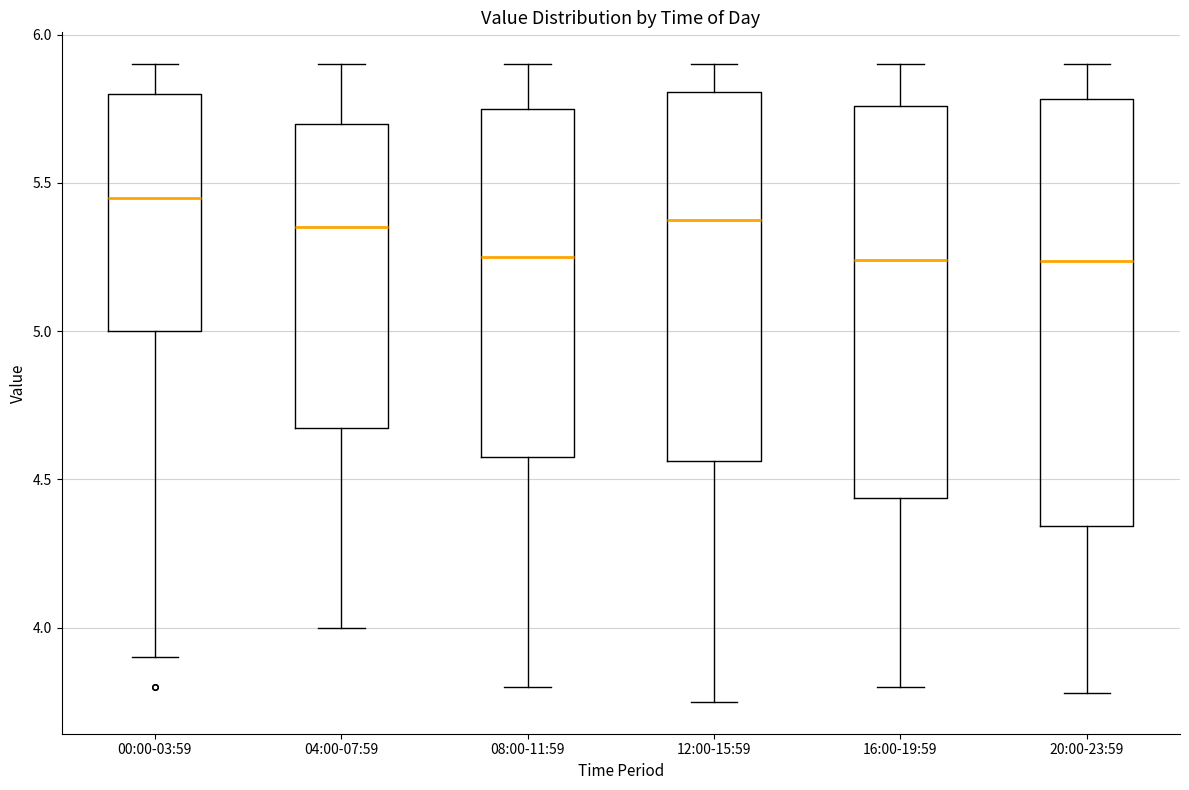

Which box is the tallest, from its lower edge to its upper edge?

20:00-23:59